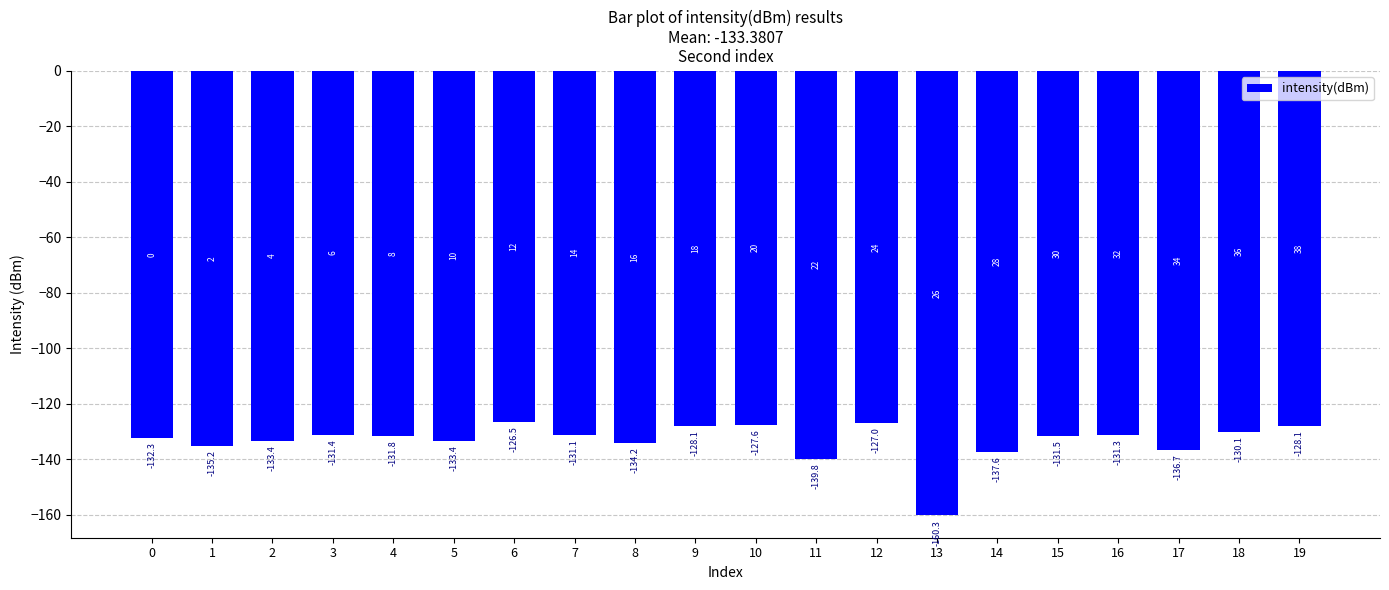

How many data points are less than -131?

14